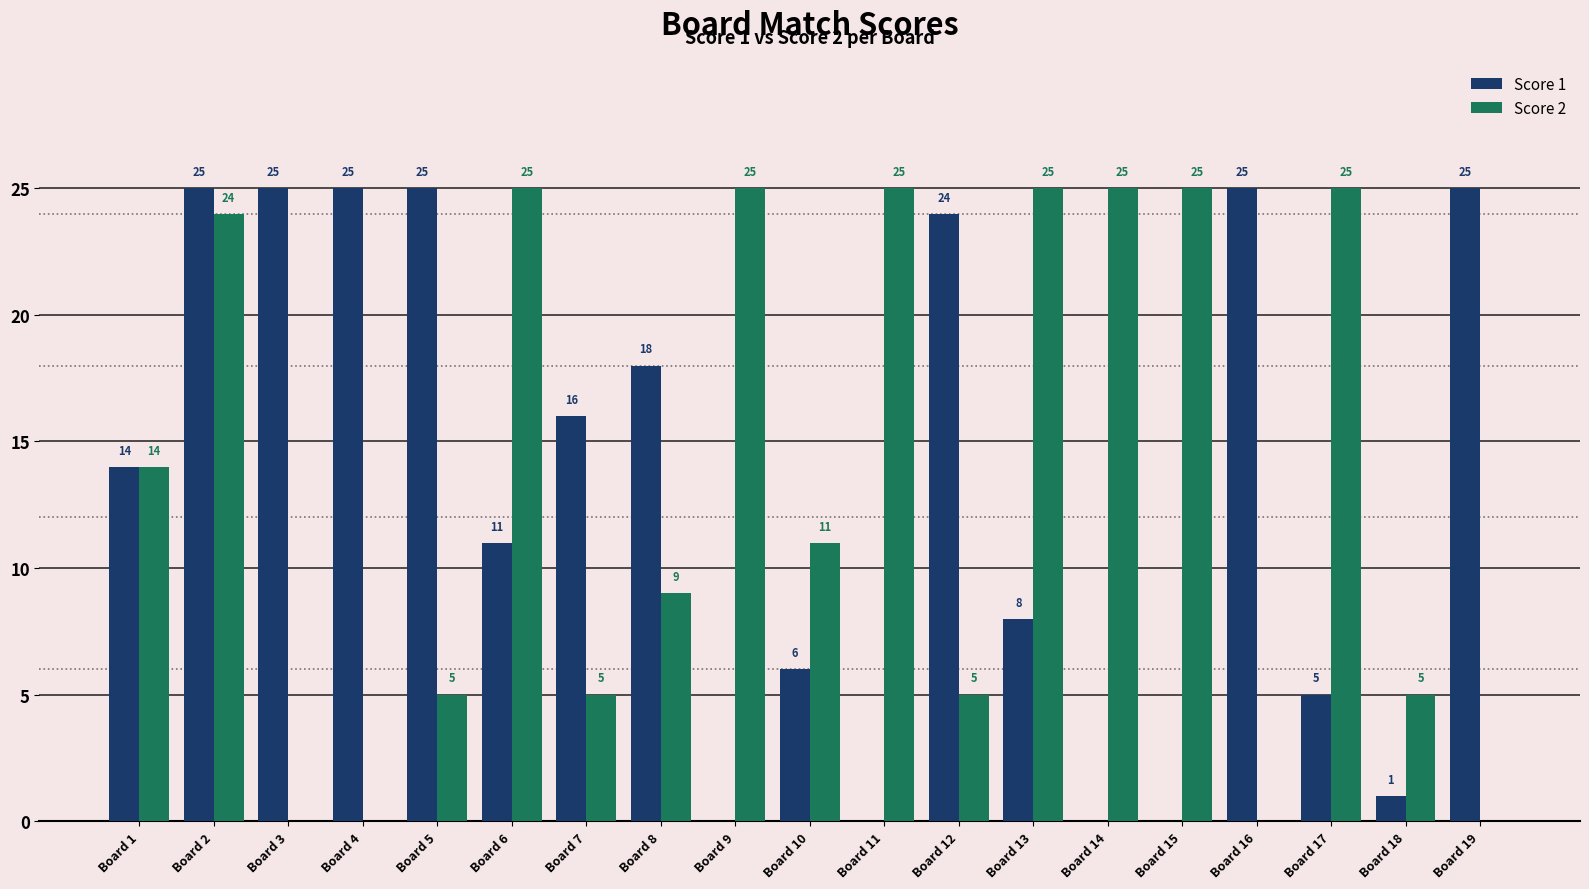

What is the sum of all Score 1 values?

253